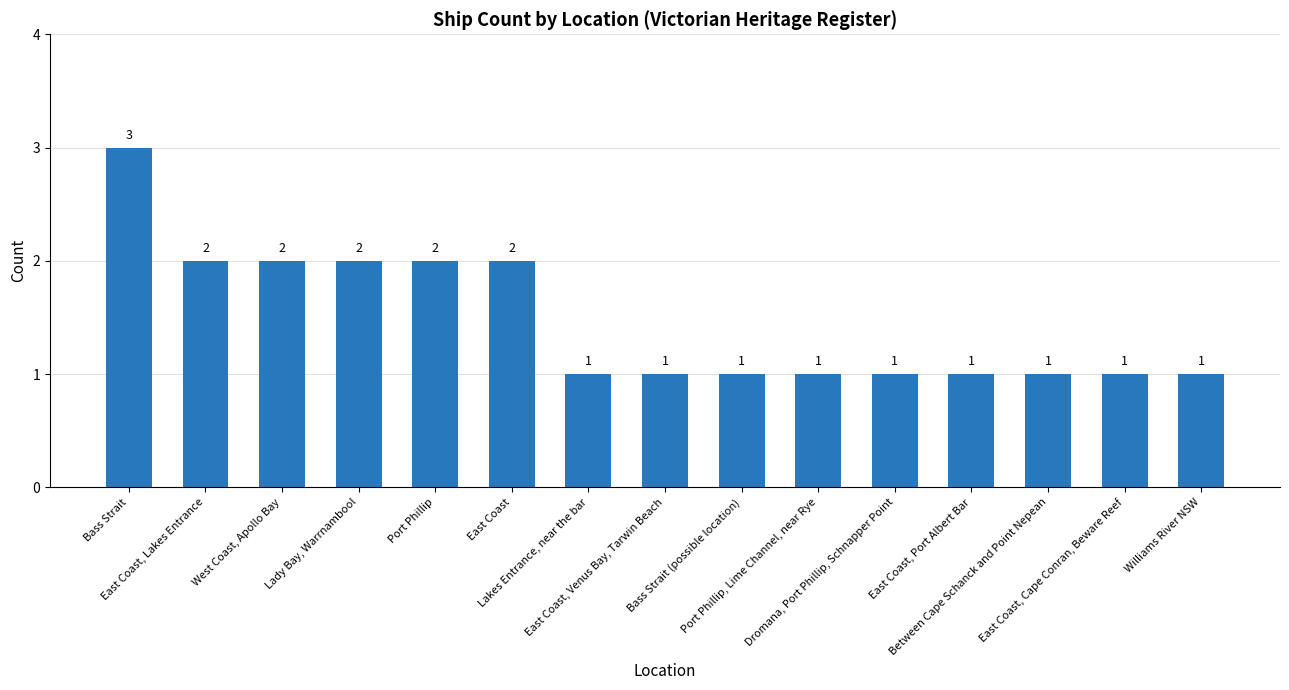

What is the label of the 1st bar from the left?

Bass Strait